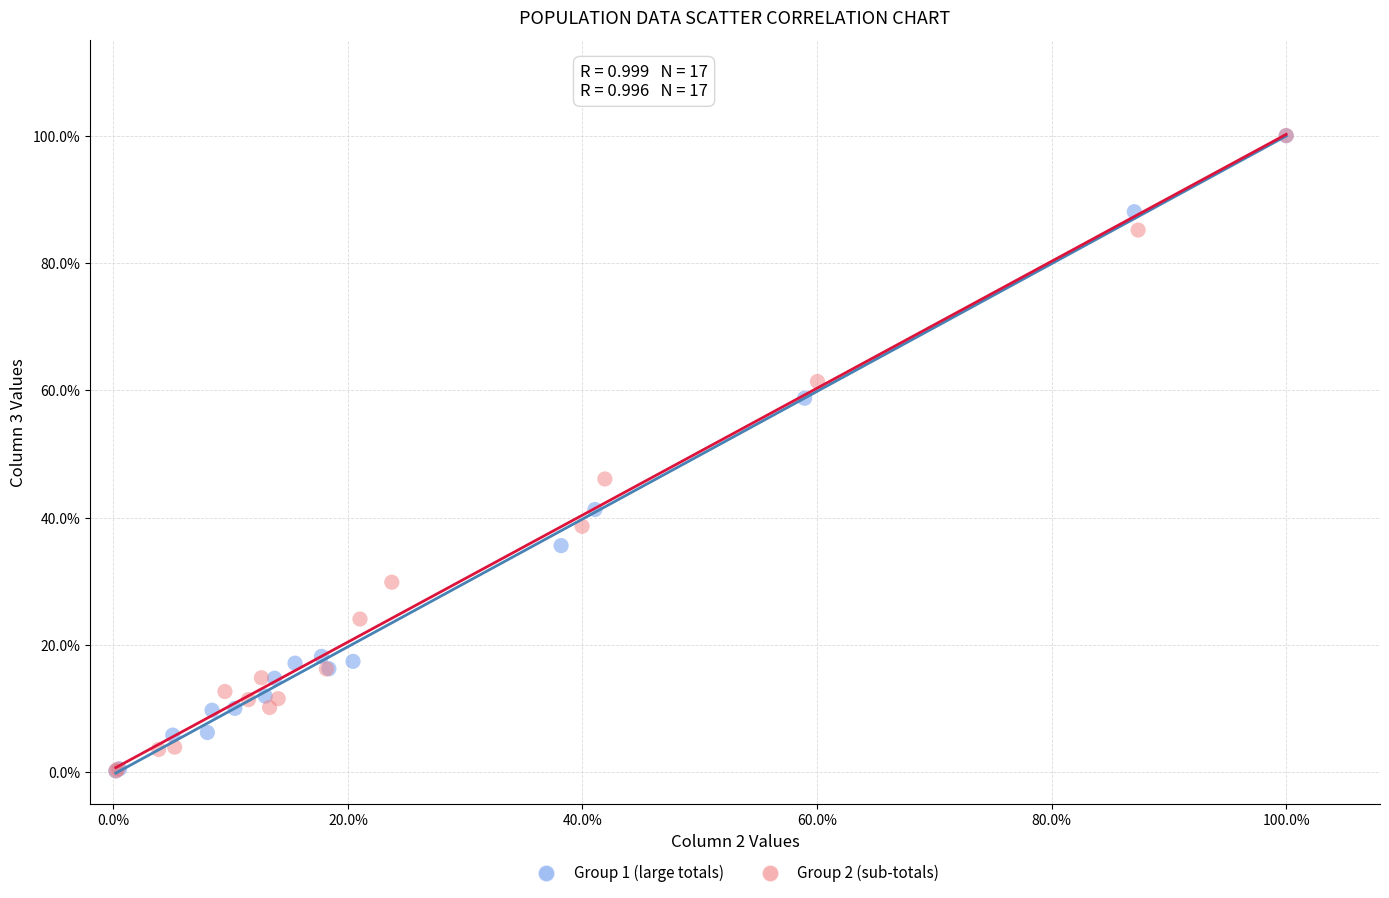

What are all the series names shown in the legend?

Group 1 (large totals), Group 2 (sub-totals)